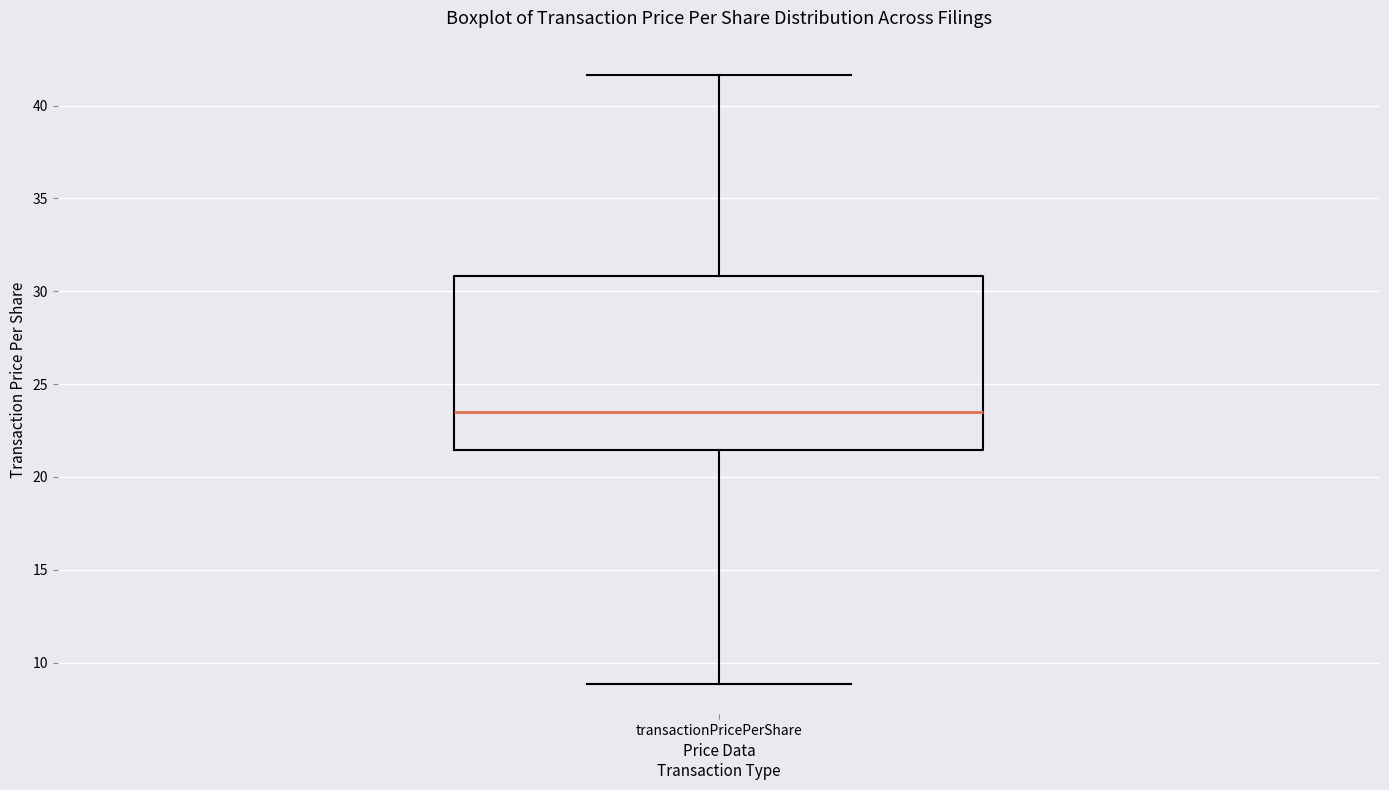

Transcribe this box plot: give where the median line is, the range the box spans, and where the two whiskers end, as read against the y-axis. The values are not printed on the chart, so give them approximately, as read against the axis.

median 23.5, box 21.5 to 31.0, whiskers 9.0 to 41.5